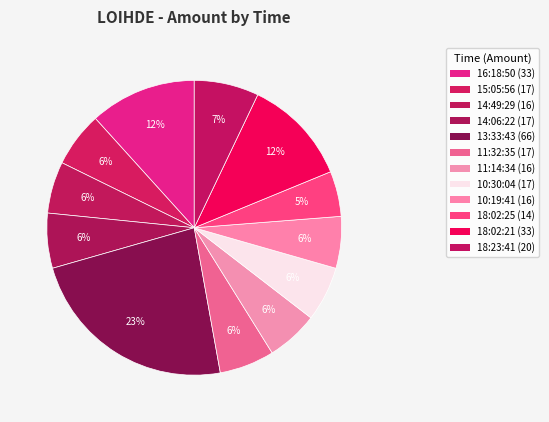

How many segments does this pie chart have?

12